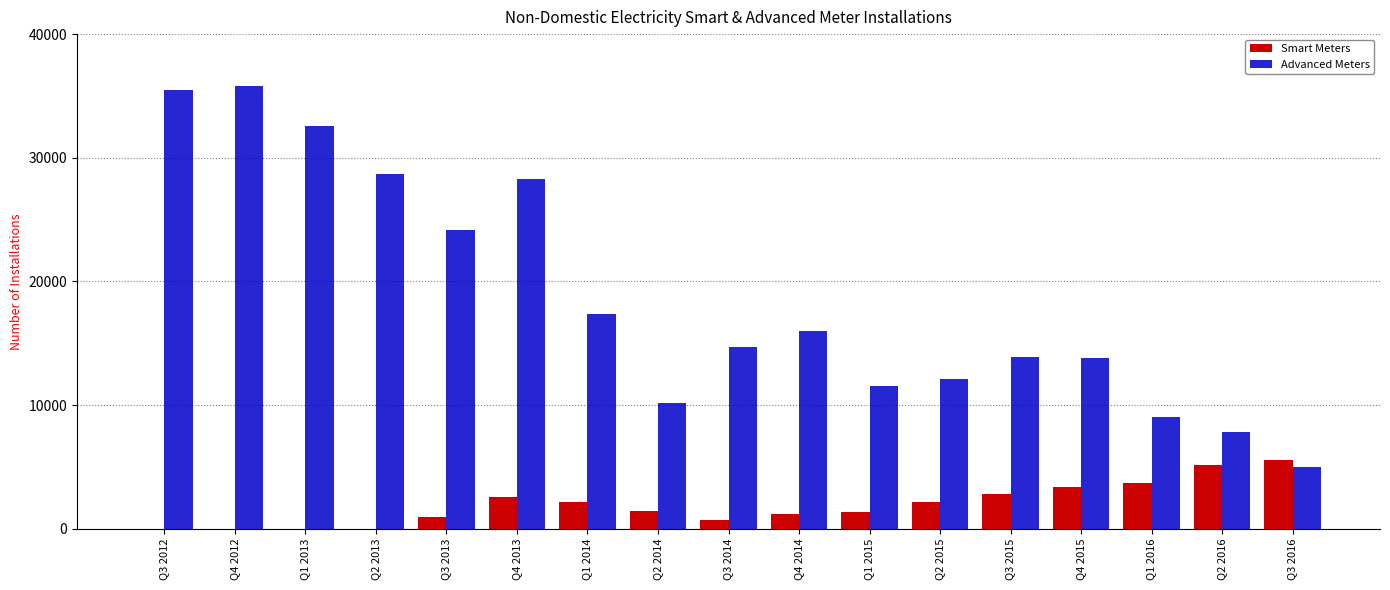

Which series changed the most between Q1 2014 and Q3 2016?

Advanced Meters